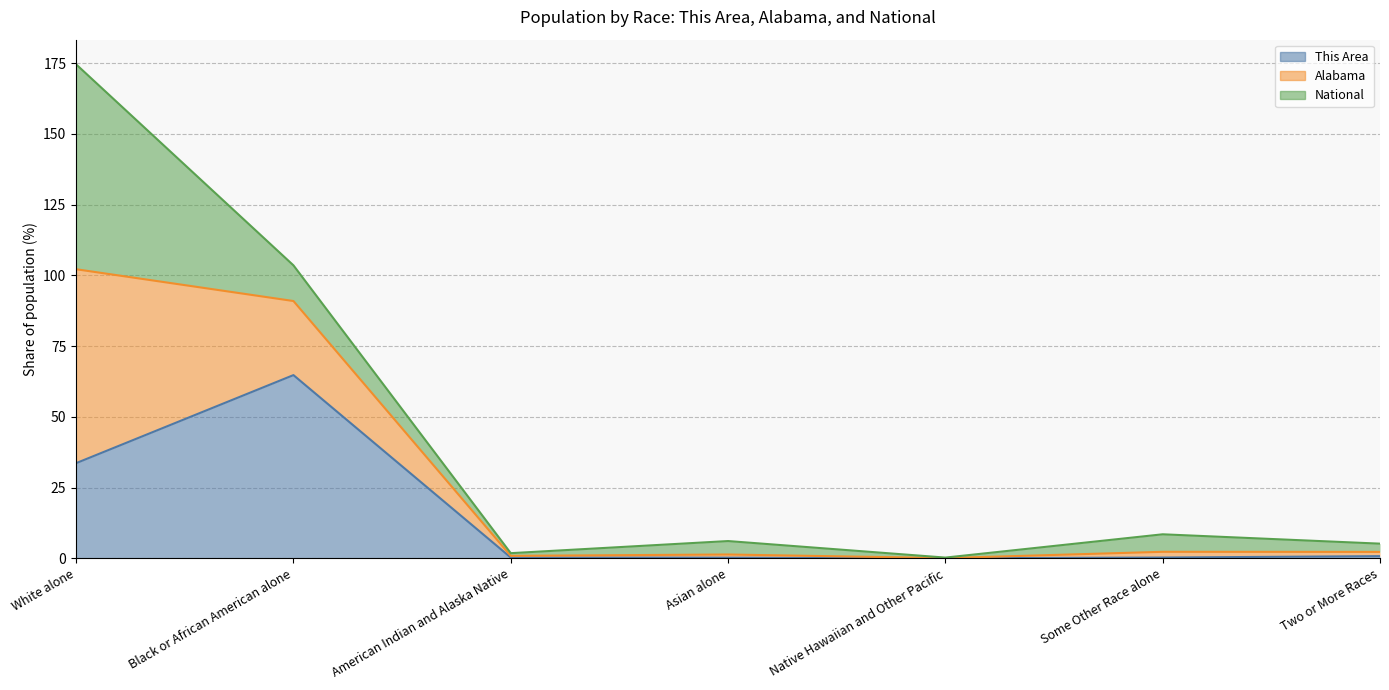

What is the label of the 7th point from the left?

Two or More Races